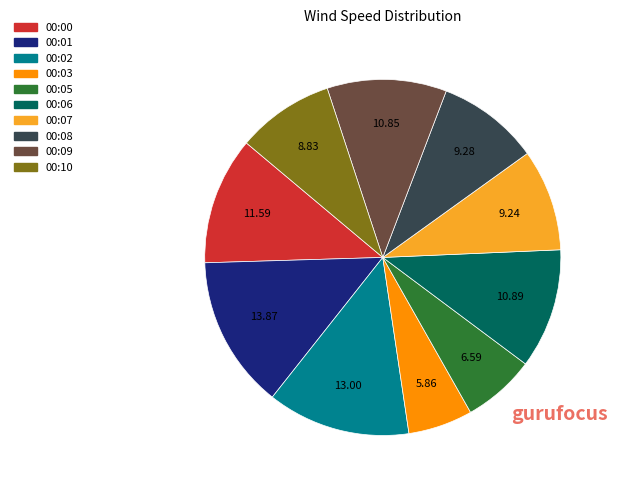

Do 00:05 and 00:07 together represent more than half of the pie?

No